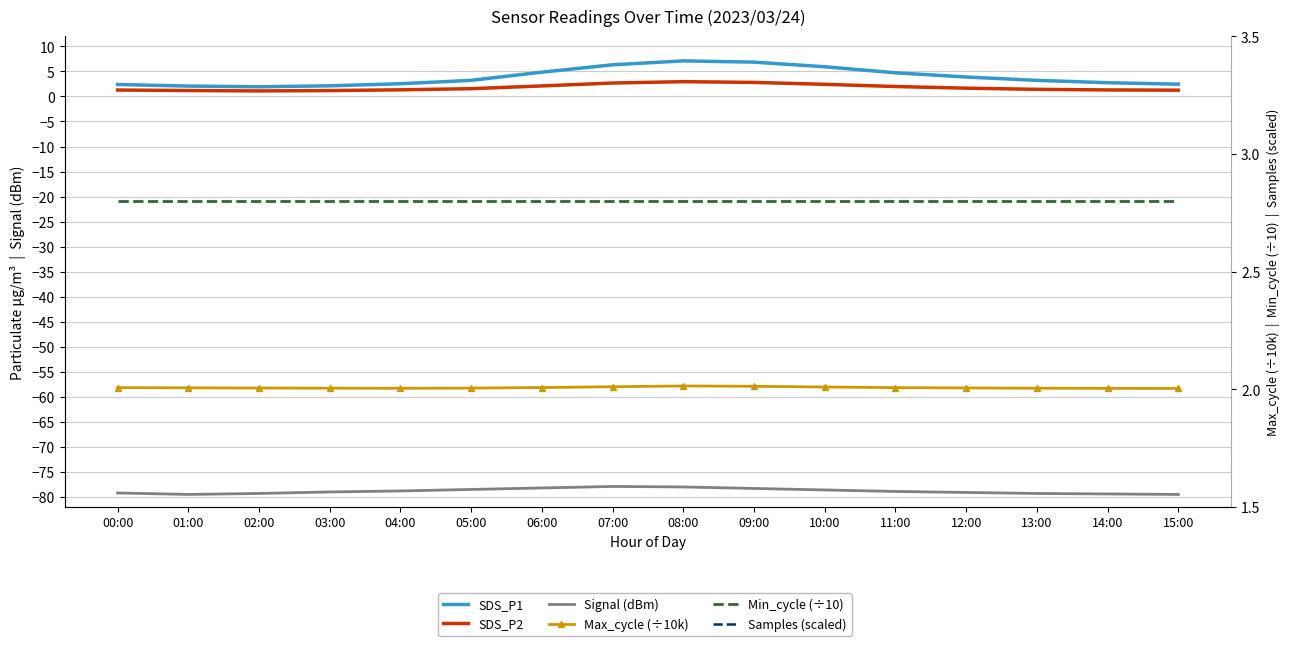

What is the difference between the highest and lowest values at 10:00?

129.4